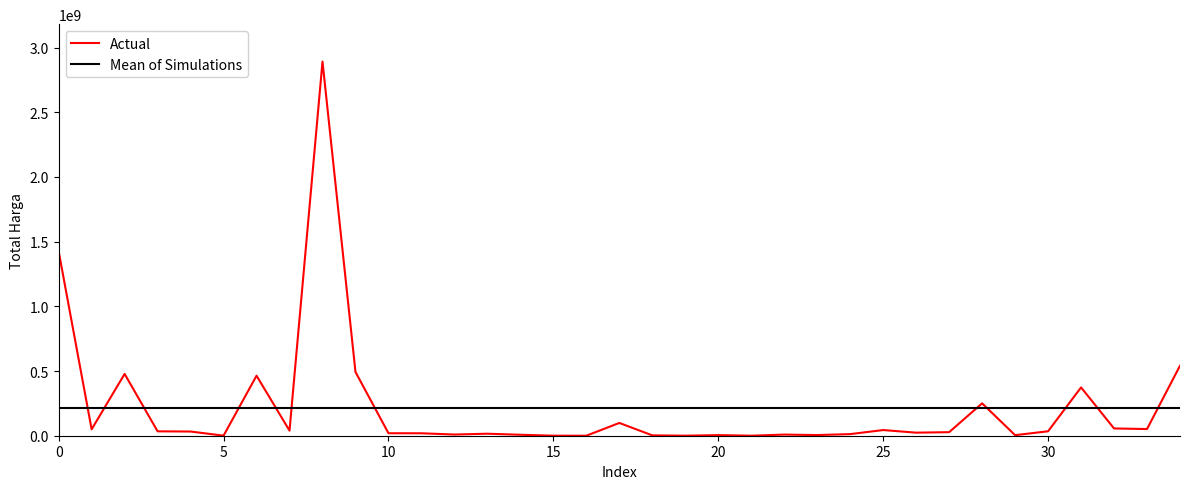

Rank the series by their maximum value, from highest to lowest.

Actual, Mean of Simulations